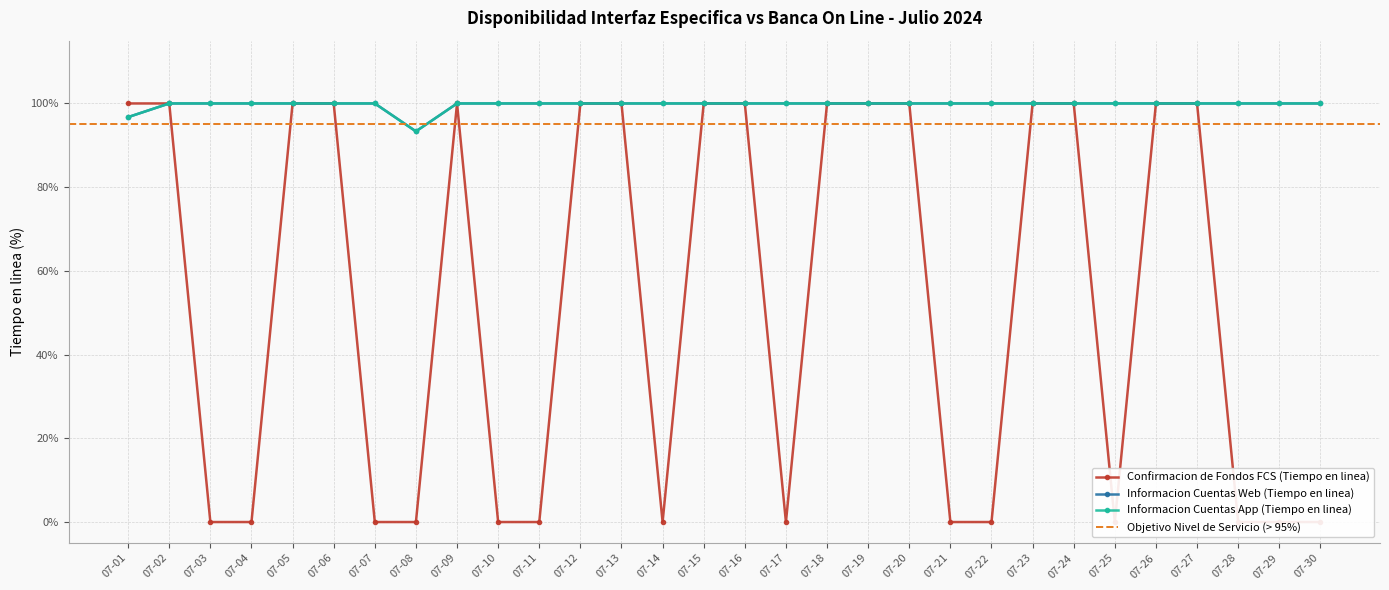

True or false: Informacion Cuentas App (Tiempo en linea) has a value of 145.6 at 07-16.

False